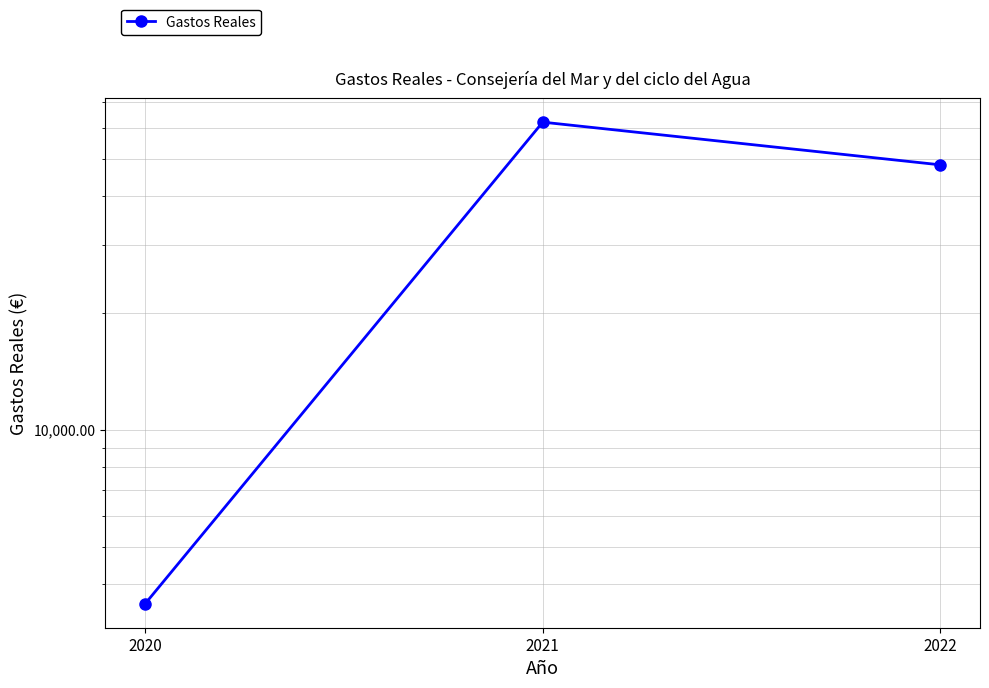

What is the sum of the values at 2021 and 2020?

65762.4